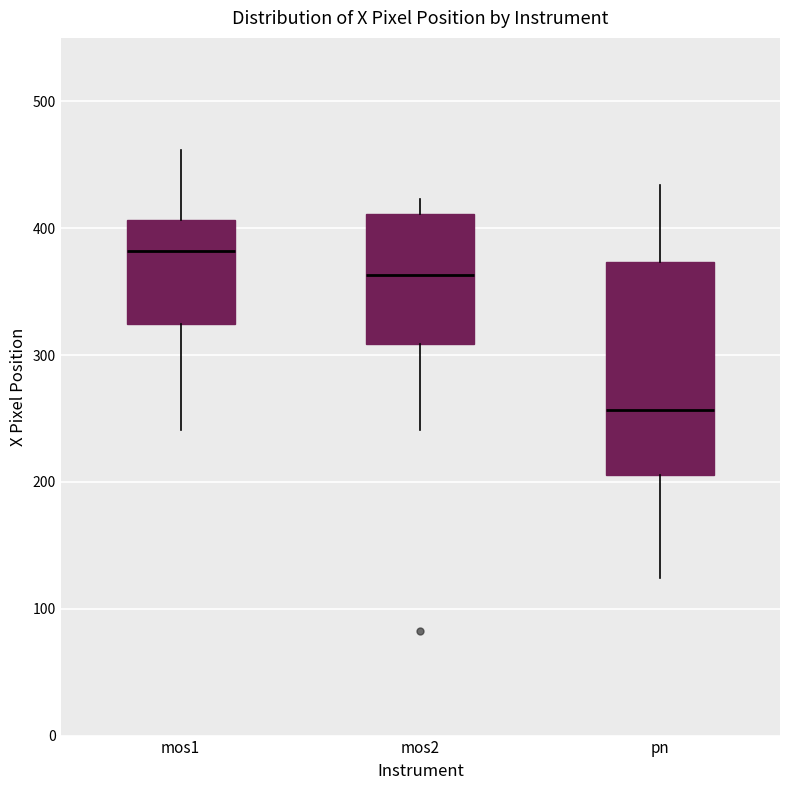

Where is the lower edge of the box for pn on the y-axis? The values are not printed on the chart, so give them approximately, as read against the axis.

210